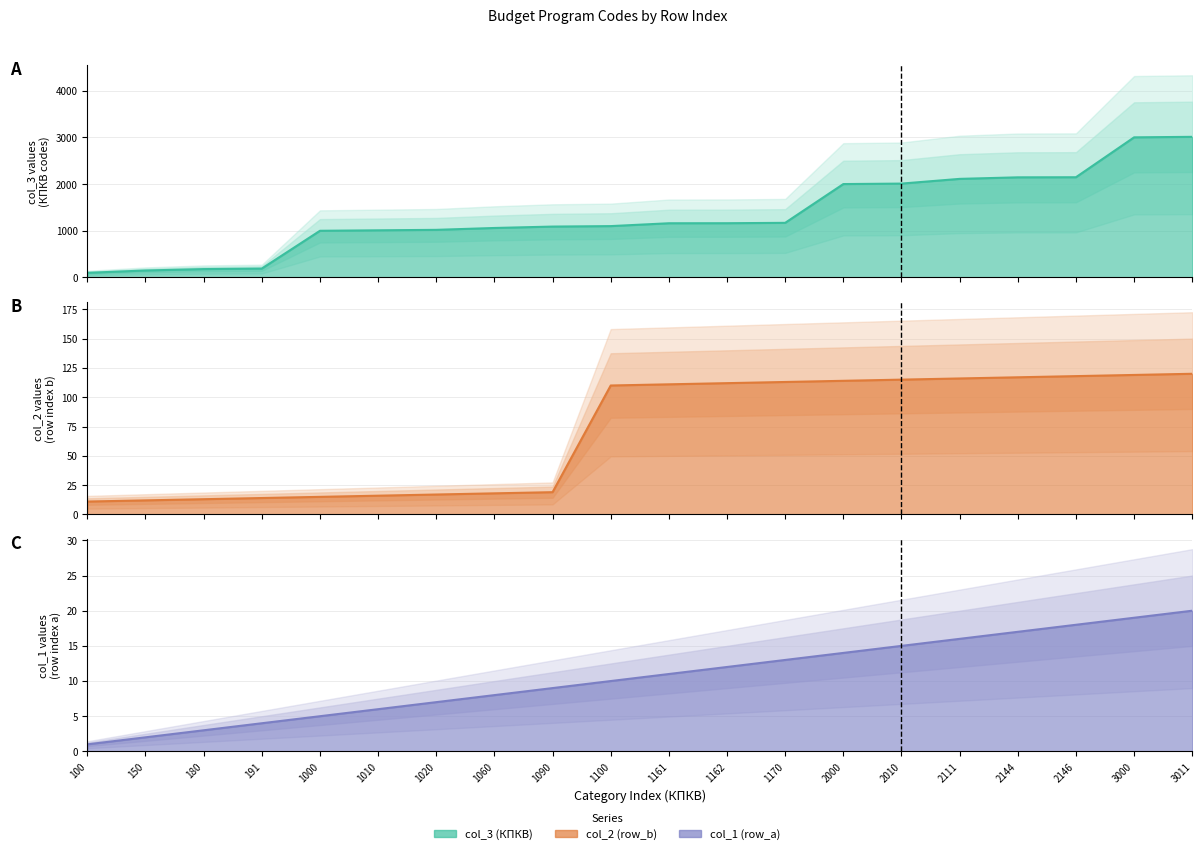

At which category is the sum across all series the highest?

3011